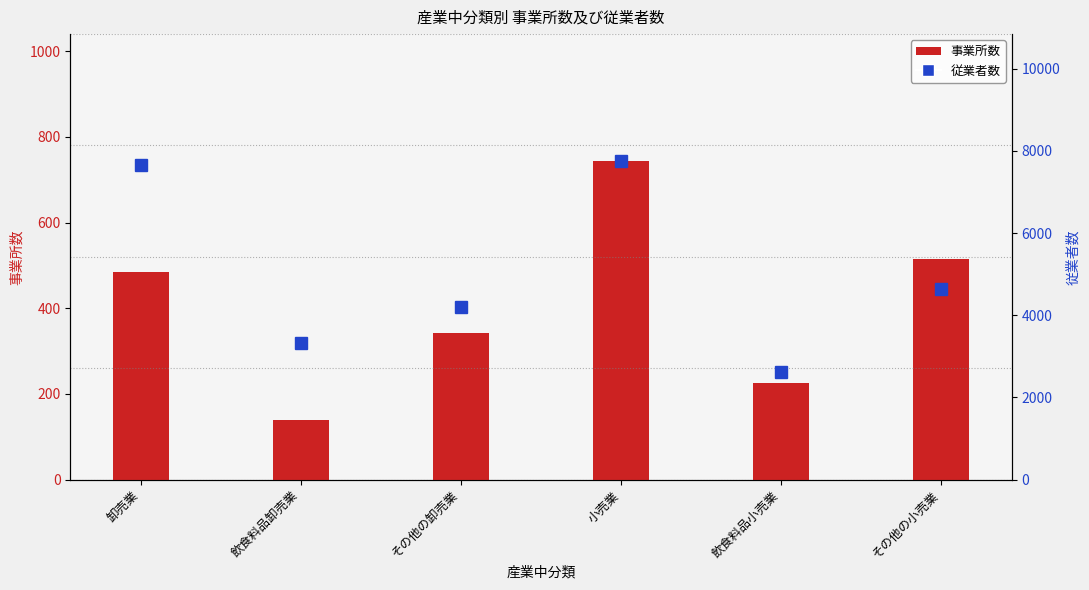

What are all the series names shown in the legend?

事業所数, 従業者数